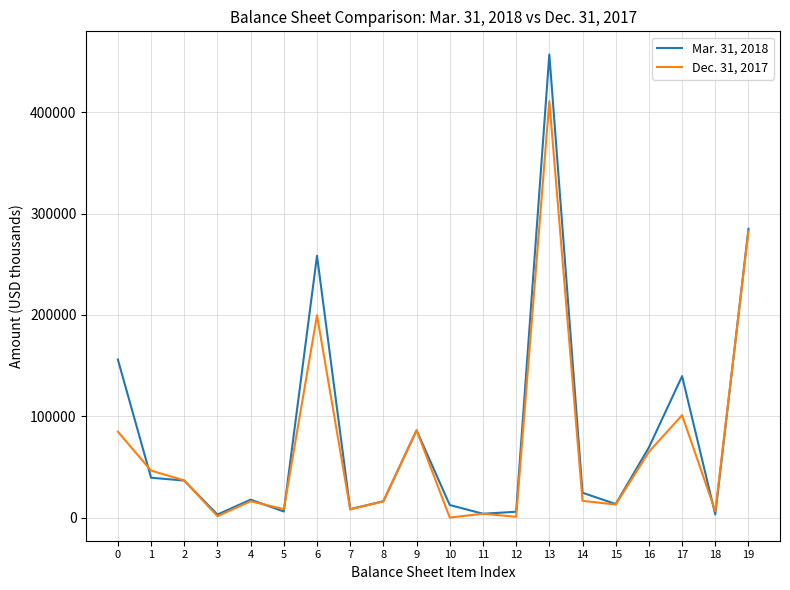

True or false: Mar. 31, 2018 has more than 0 interior local peaks.

True